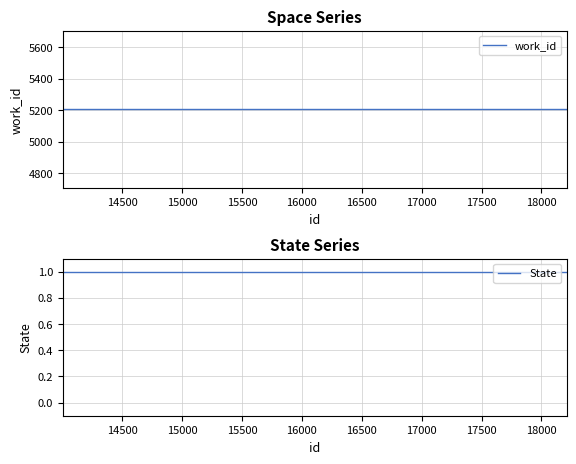

True or false: work_id and State cross at least once.

False